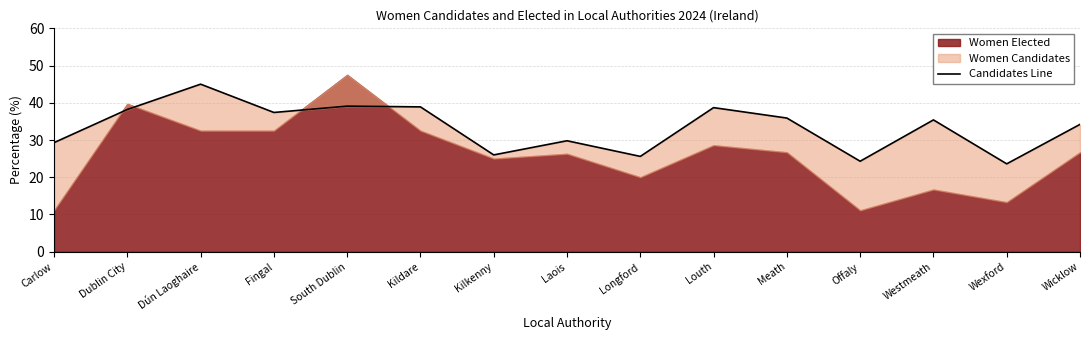

What is the sum of the values at Westmeath and Wicklow?

69.6